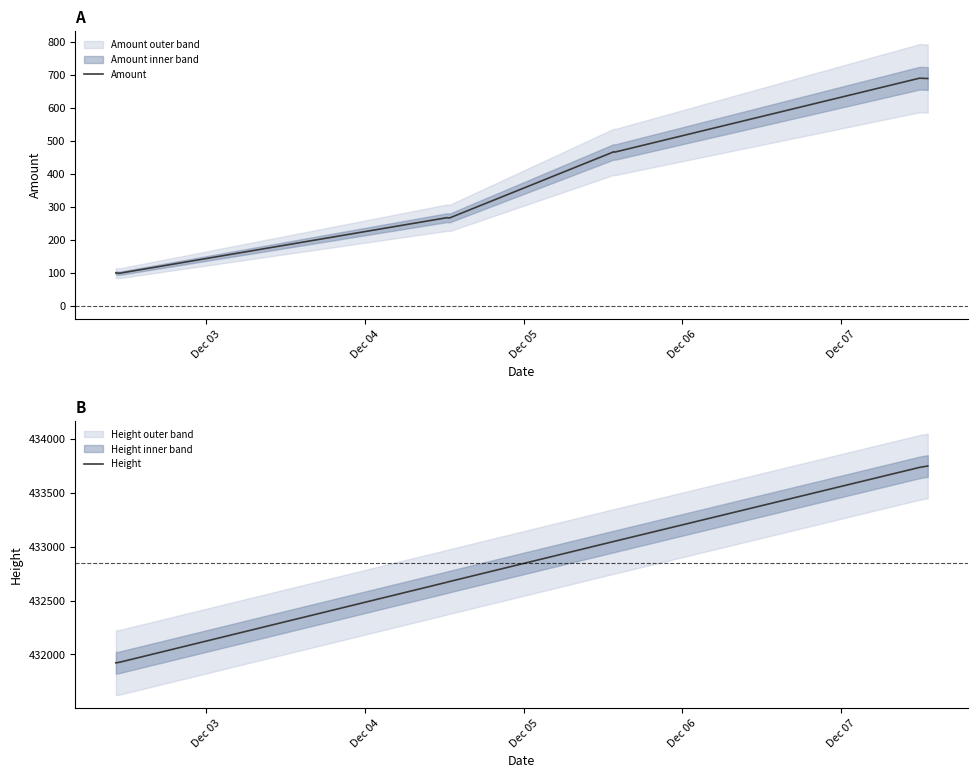

How many interior local peaks does the Amount series have?

3